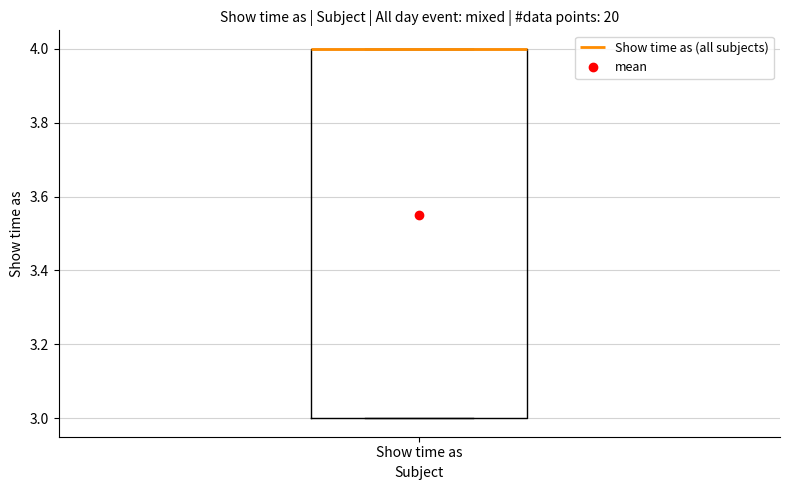

Transcribe this box plot: give where the median line is, the range the box spans, and where the two whiskers end, as read against the y-axis. The values are not printed on the chart, so give them approximately, as read against the axis.

median 4 (drawn on the box's upper edge), box 3 to 4, whiskers 3 to 4